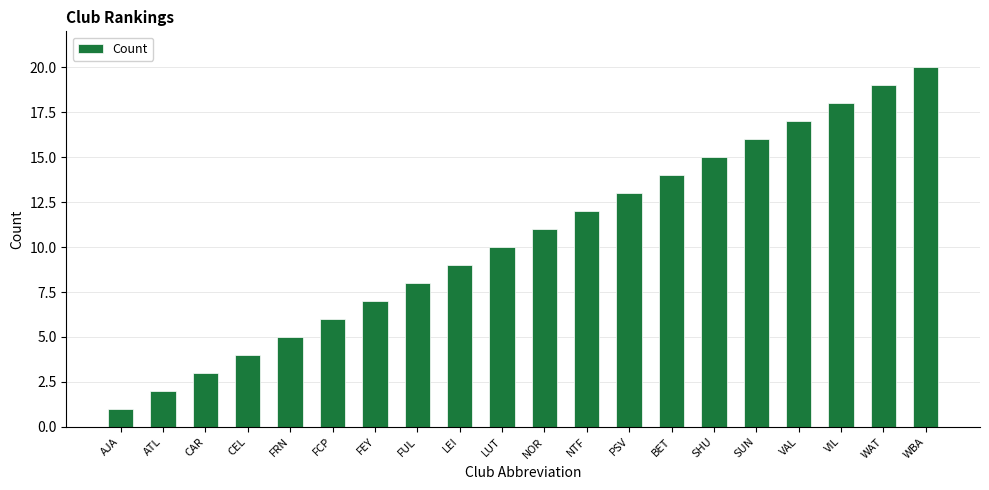

Reading left to right, list all the values displayed in this chart.

AJA=1	ATL=2	CAR=3	CEL=4	FRN=5	FCP=6	FEY=7	FUL=8	LEI=9	LUT=10	NOR=11	NTF=12	PSV=13	BET=14	SHU=15	SUN=16	VAL=17	VIL=18	WAT=19	WBA=20